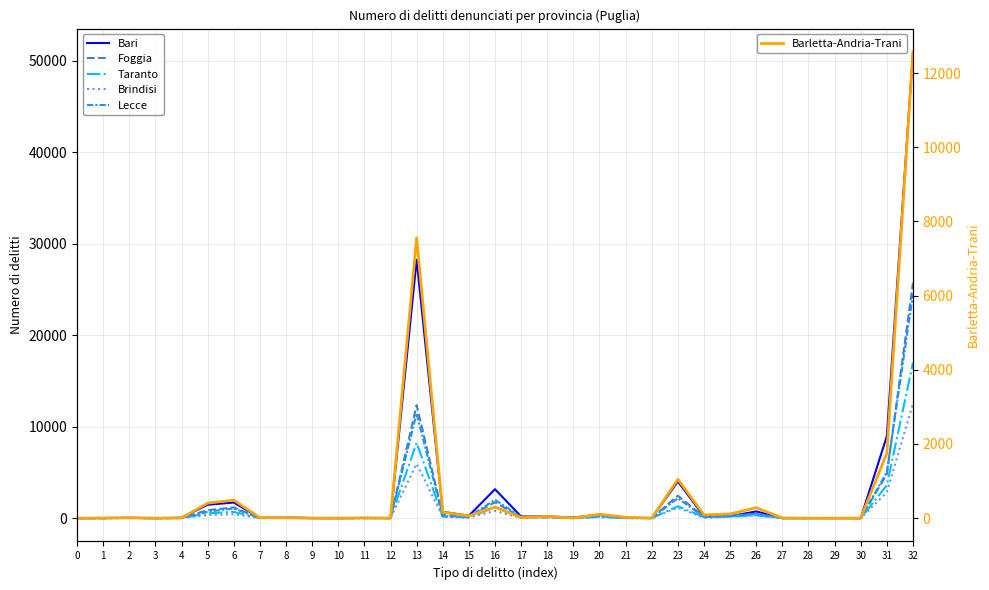

What value does the Bari series have at 11, to the nearest 10?

20